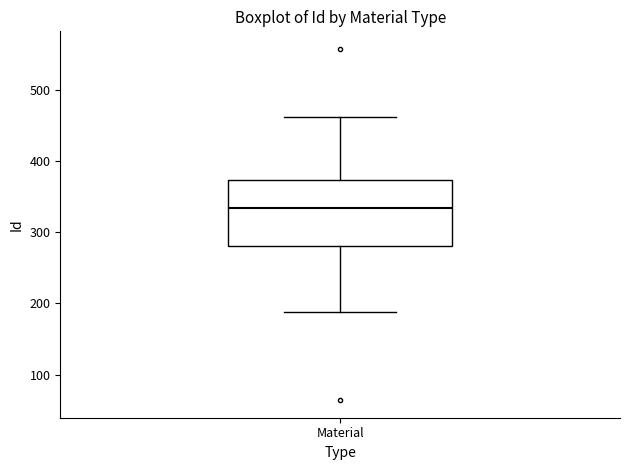

Transcribe this box plot: give where the median line is, the range the box spans, and where the two whiskers end, as read against the y-axis. The values are not printed on the chart, so give them approximately, as read against the axis.

median 330, box 280 to 370, whiskers 190 to 460